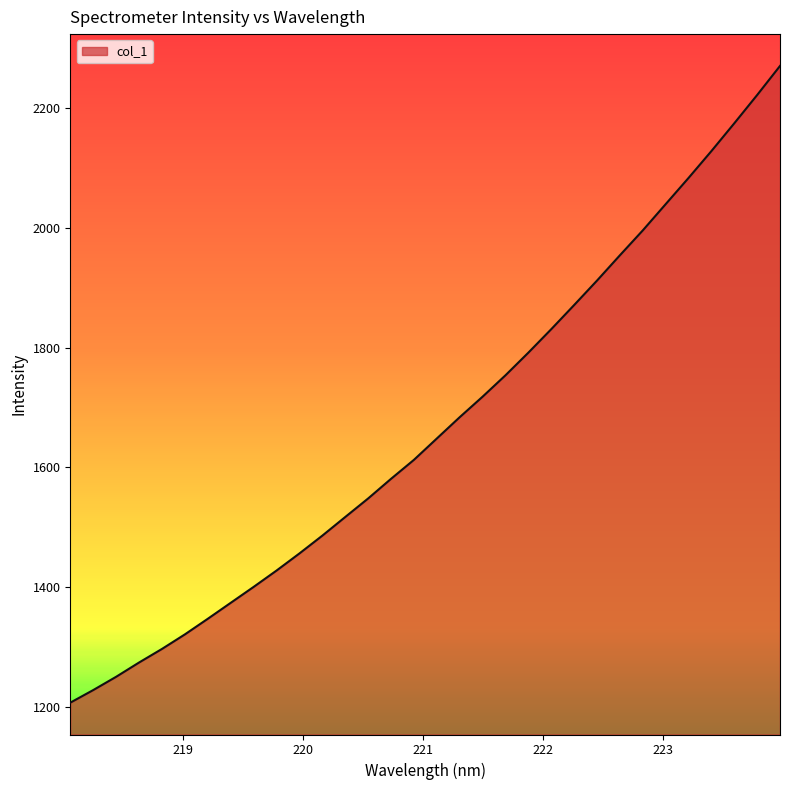

What is the greatest value displayed?

2270.7